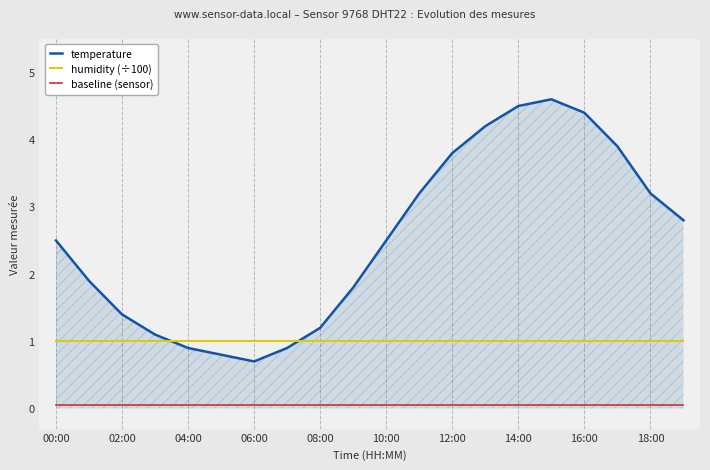

Which series has the widest spread of values?

temperature